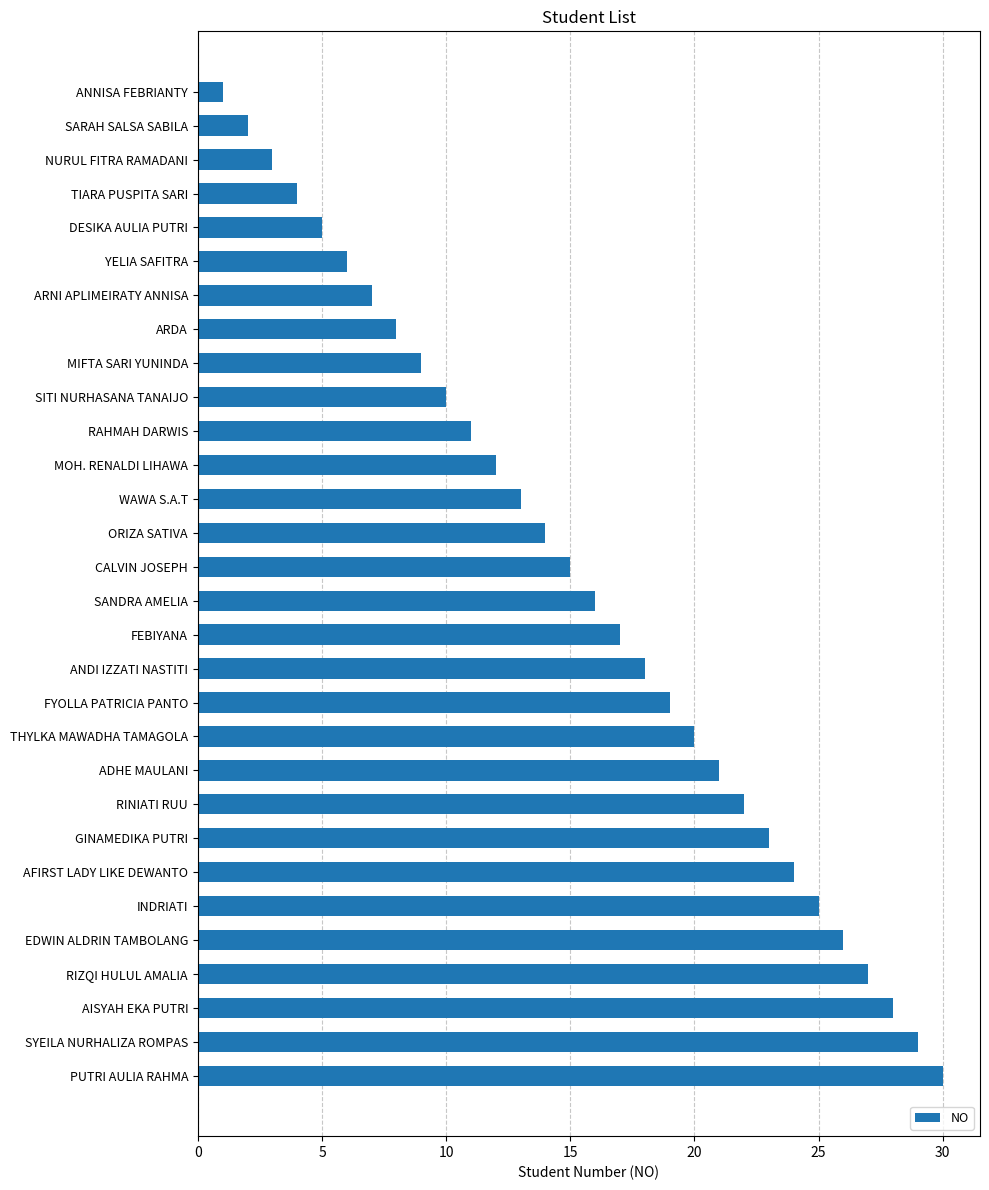

The value at WAWA S.A.T is 13. True or false?

True